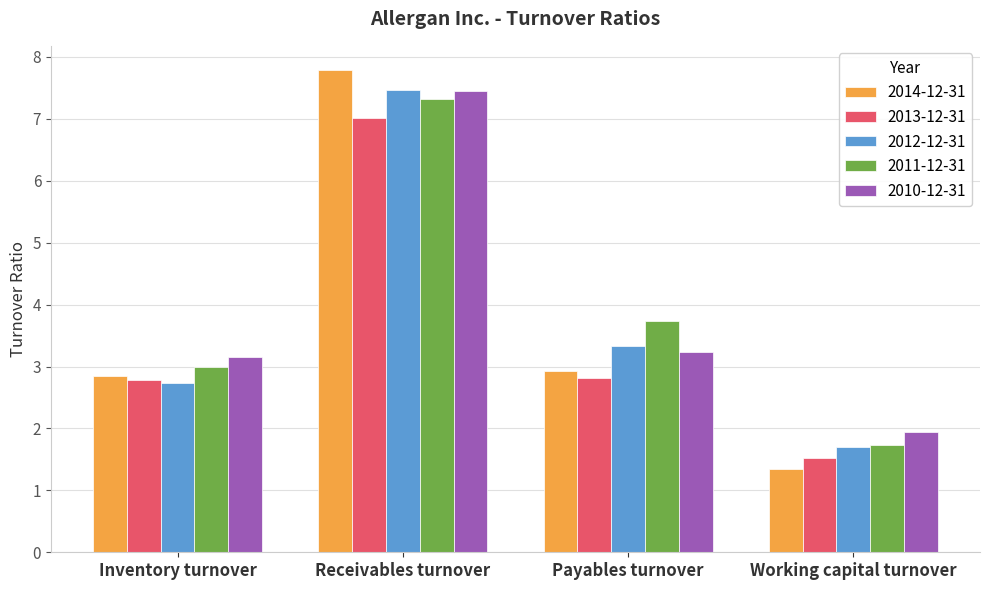

Is it true that 2010-12-31 equals 3.2 at Payables turnover?

True